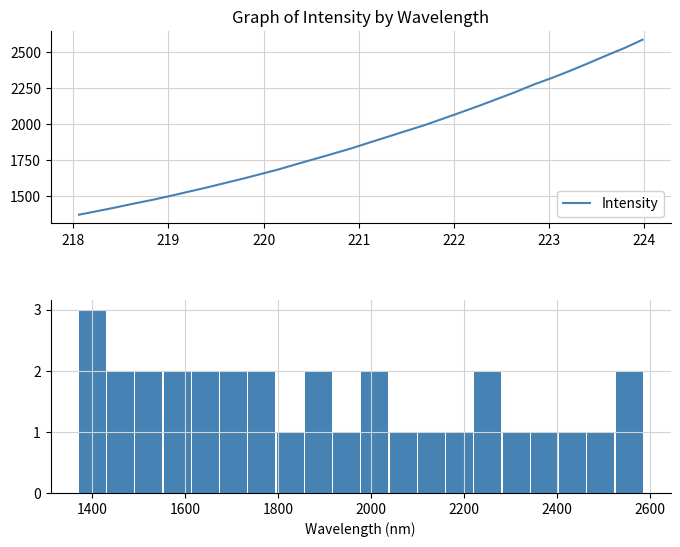

Where is the data nearest to the value 2?

218